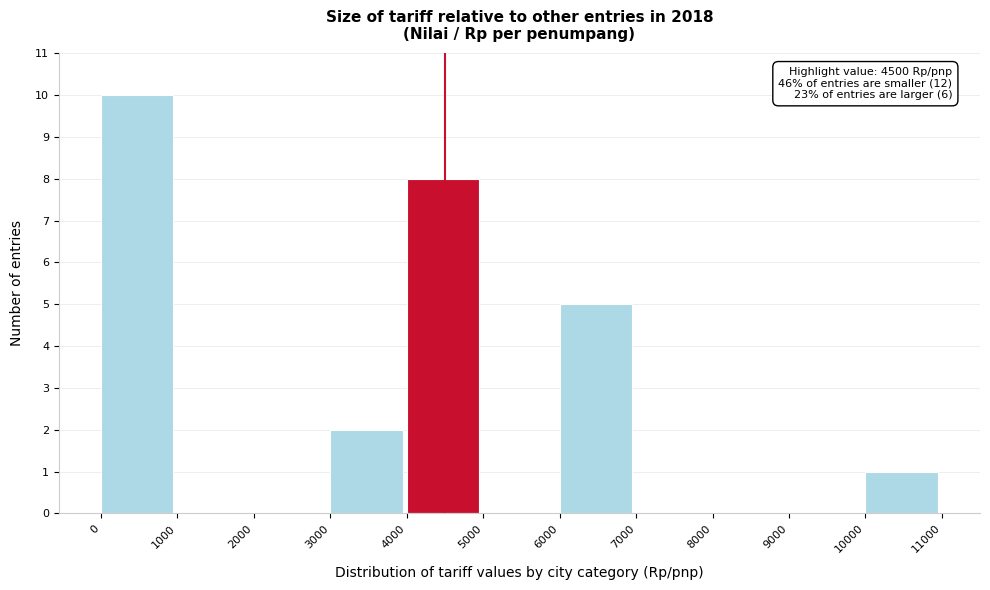

Over which range of the x-axis is the bar tallest?

0 to 1000